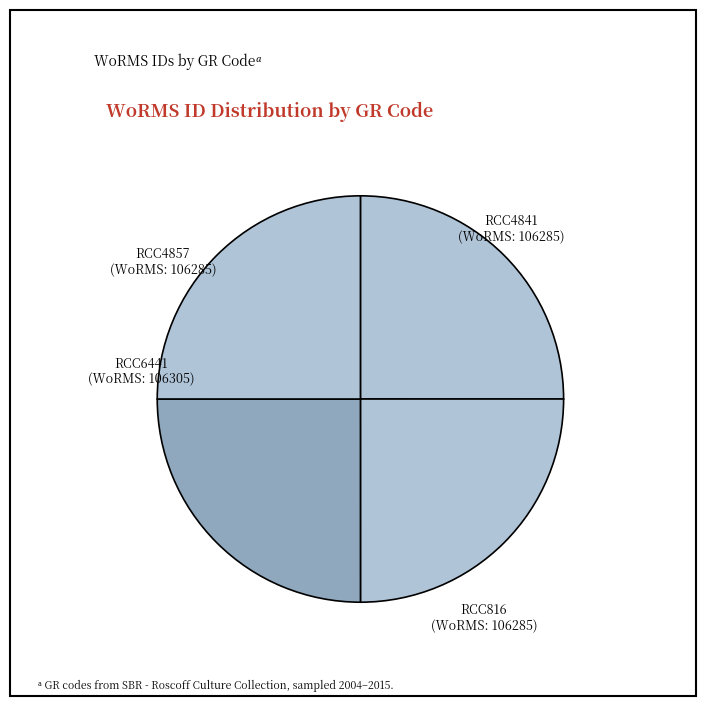

What is the ratio of the value at RCC4857 to the value at RCC816?

1.0